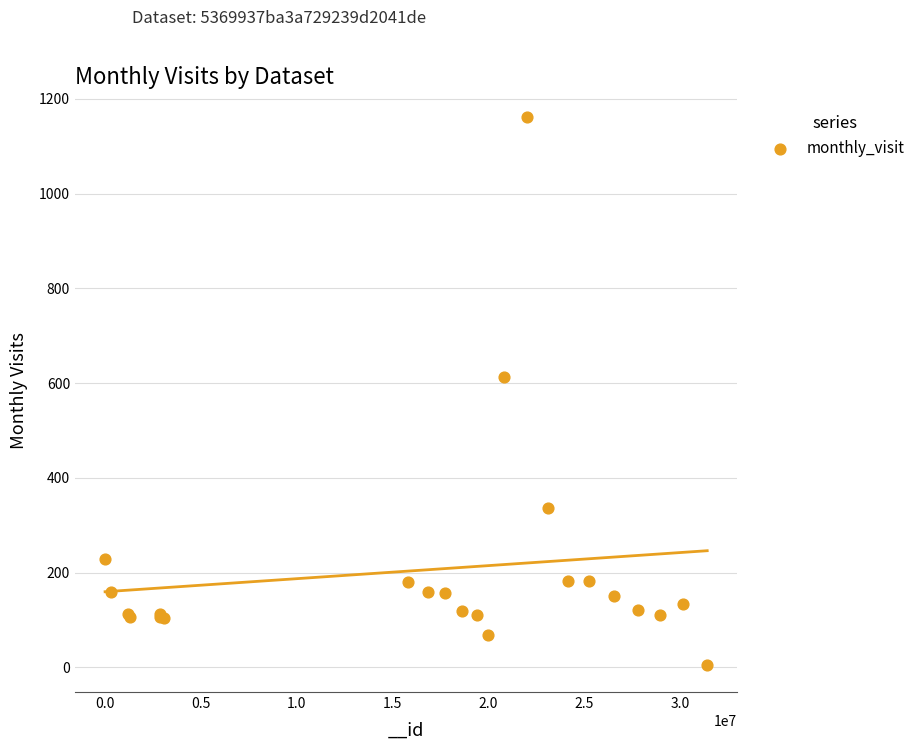

What Y value in the scatter plot is closest to 584?

613